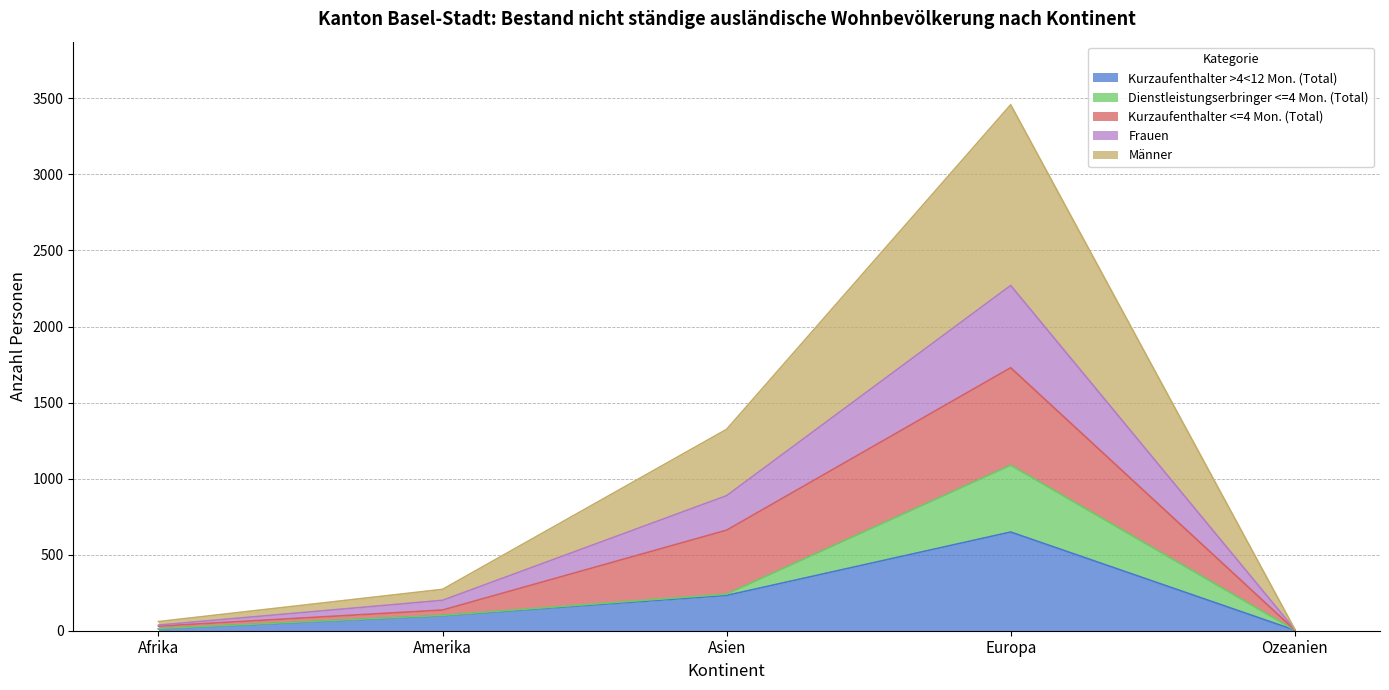

What position from the right is Asien?

3